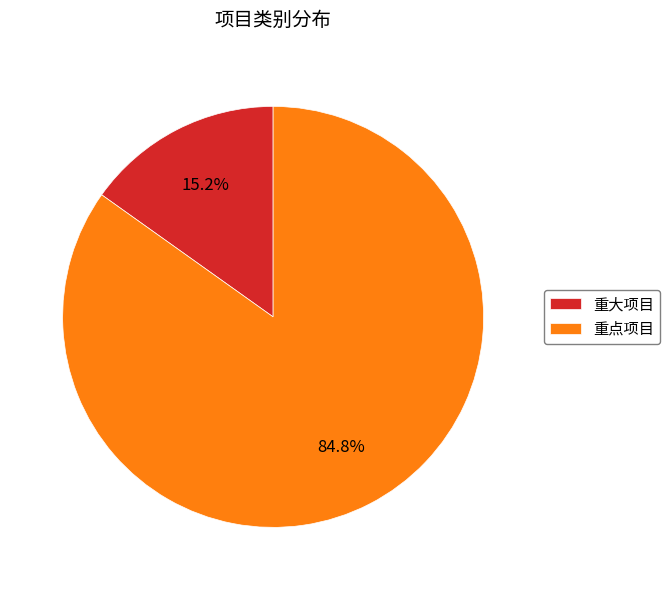

What is the ratio of the value at 重大项目 to the value at 重点项目?

0.2